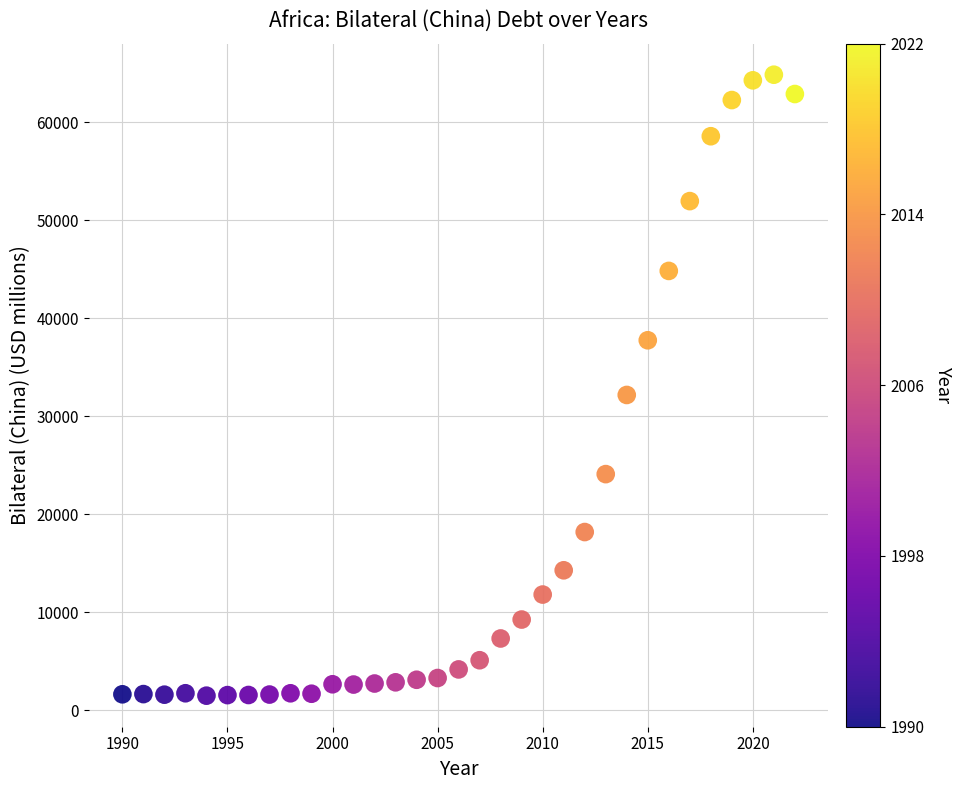

What is the range of X values (max minus min)?

32.0